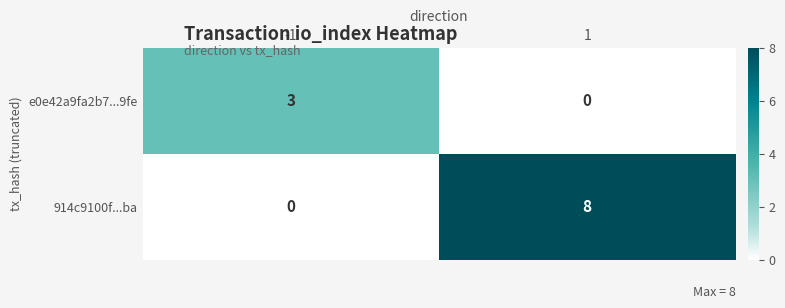

How many values in the 914c9100f...ba series are below 8?

1